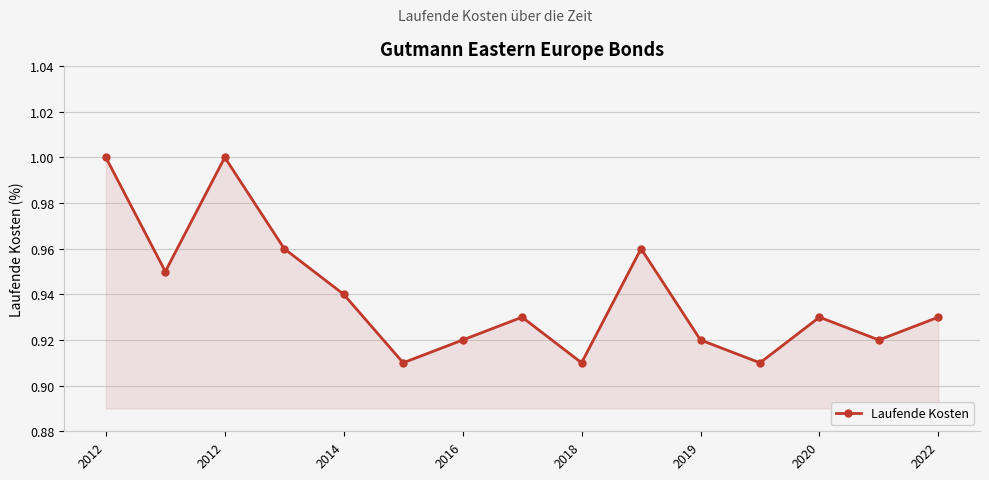

True or false: there are more than 1 points higher than both neighbors.

True